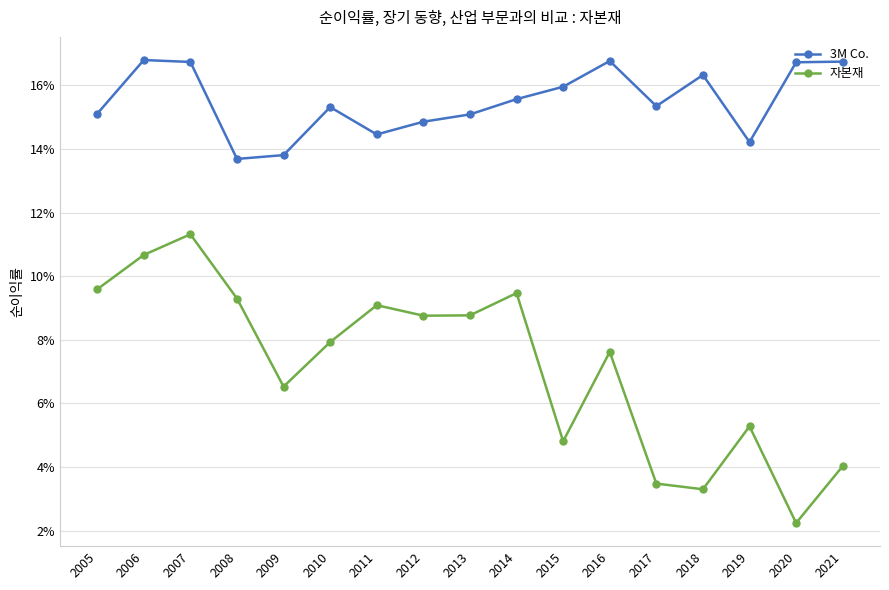

What is the spread (max minus min) of values at 2016?

0.1